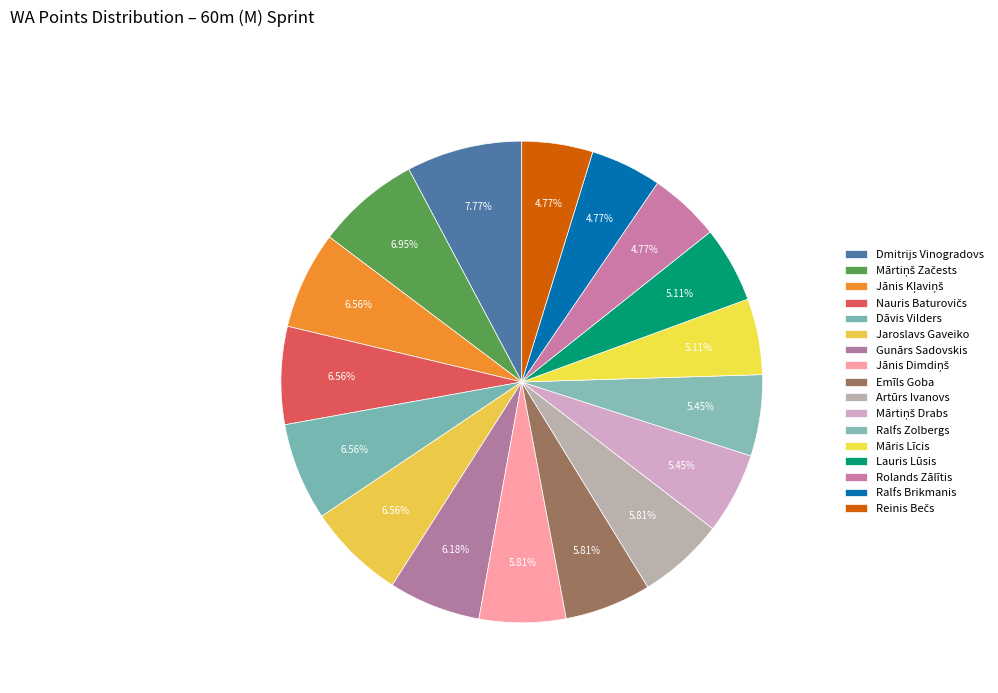

Approximately how many times larger is the value at Nauris Baturovičs compared to Mārtiņš Drabs?

1.2